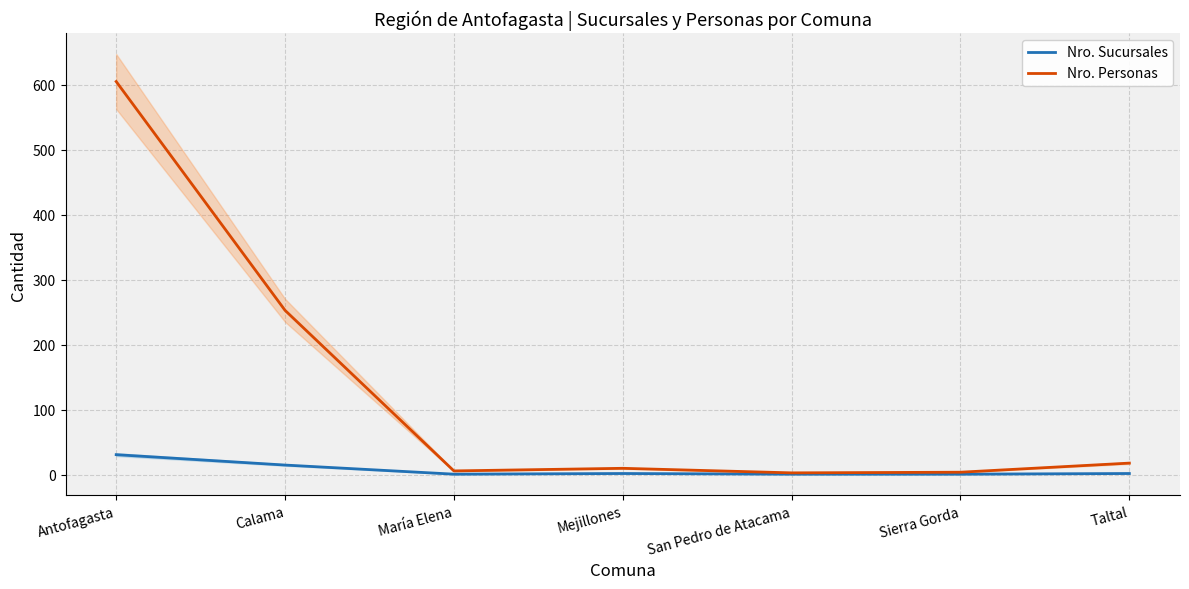

Where is Nro. Personas nearest to the value 304?

Calama